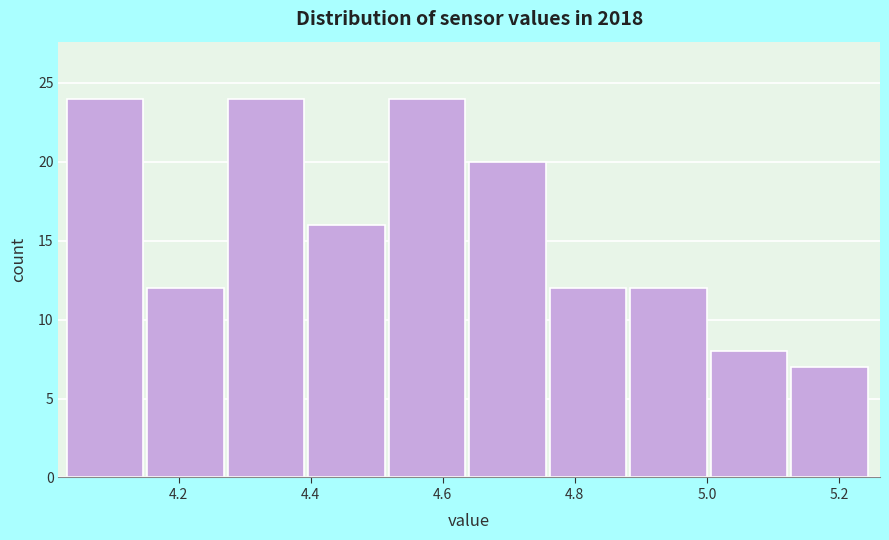

How tall is the bar that spans 4.396 to 4.518 on the x-axis? Neither the bar edges nor the heights are printed on the chart, so give them approximately, as read against the axes.

16